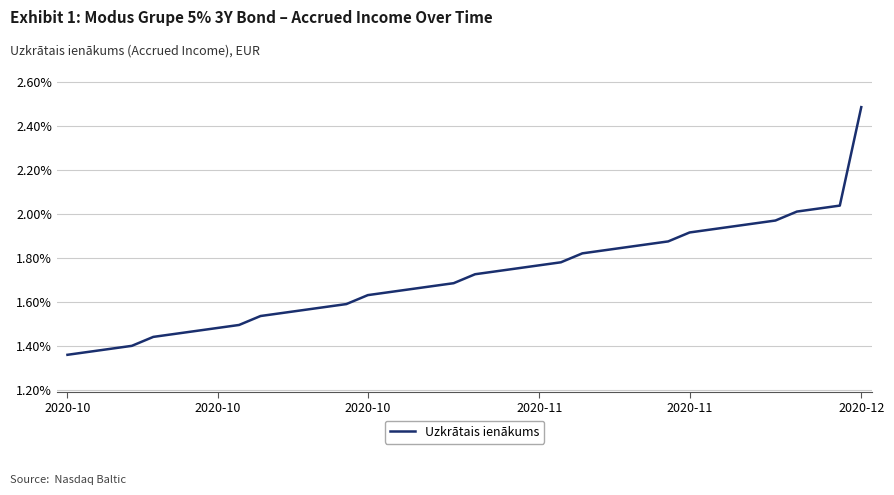

What is the maximum value shown in the chart?

2.5